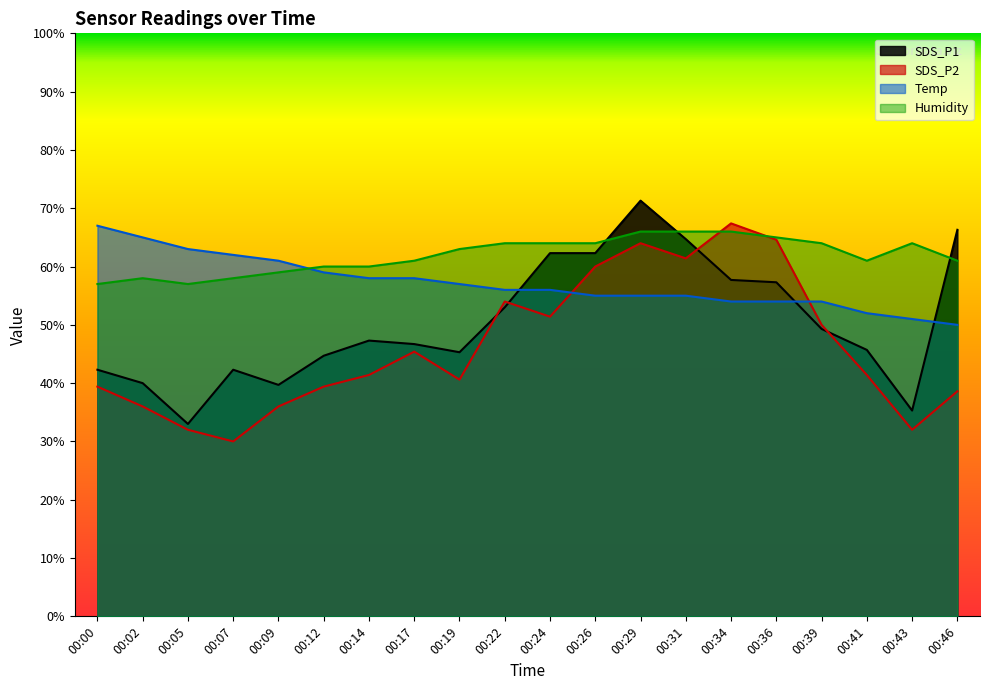

What is the difference between the highest and lowest values at 00:07?

32.0